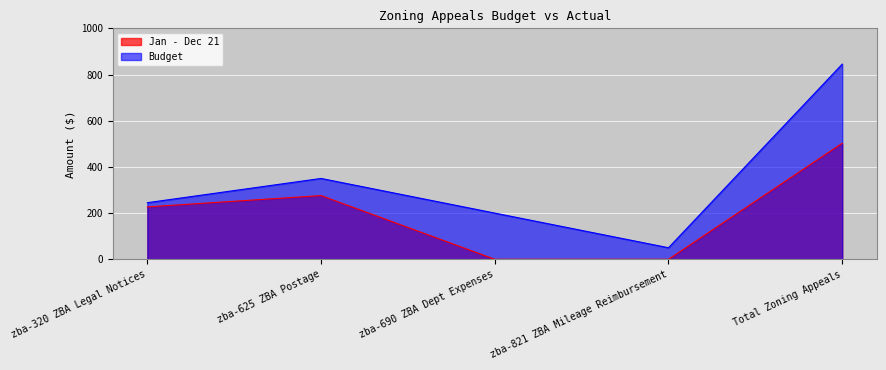

Where is the first local maximum for Budget?

zba-625 ZBA Postage